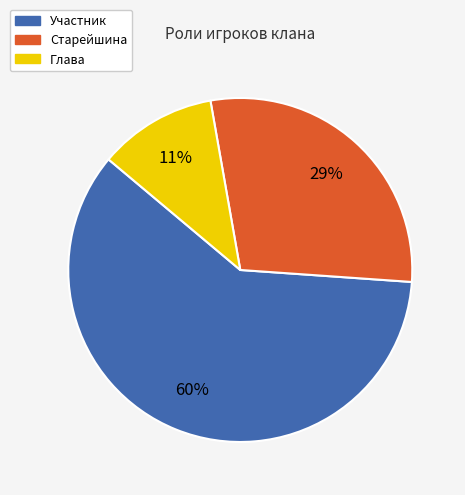

Is the sum of Старейшина and Участник greater than half?

Yes